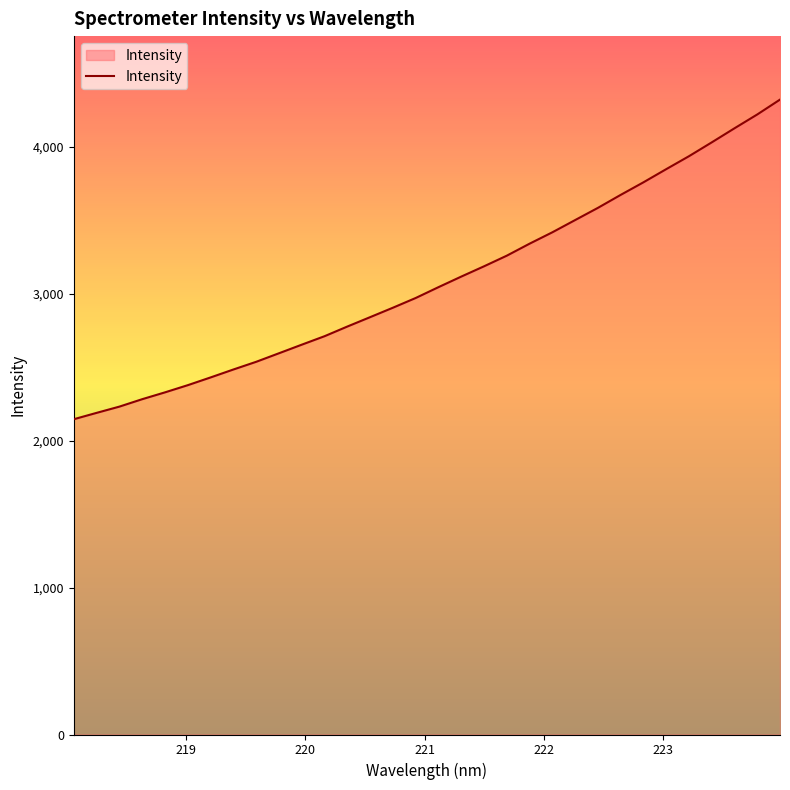

Reading left to right, extract all data points from this chart.

2145.5	2188.7	2231.3	2281.8	2328.3	2377.3	2429.9	2483.9	2536.3	2594.5	2652.9	2710.6	2776.3	2840.2	2904.4	2970.6	3044.4	3116.2	3186.3	3258.6	3340.3	3417.7	3500.9	3583.9	3672.2	3757.8	3847.3	3935.4	4029.5	4125.4	4219.4	4320.5